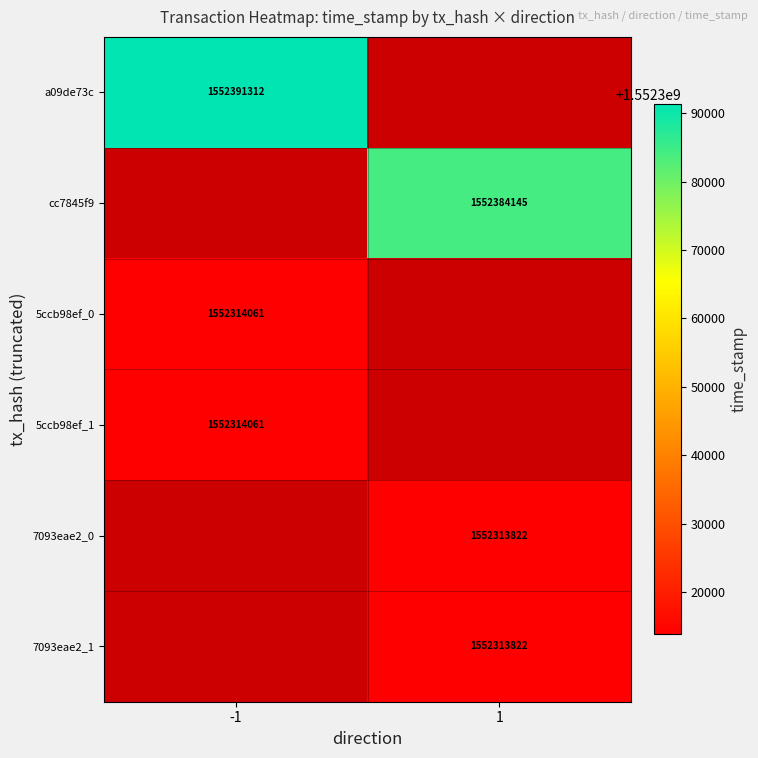

How many data points does each series have?

2